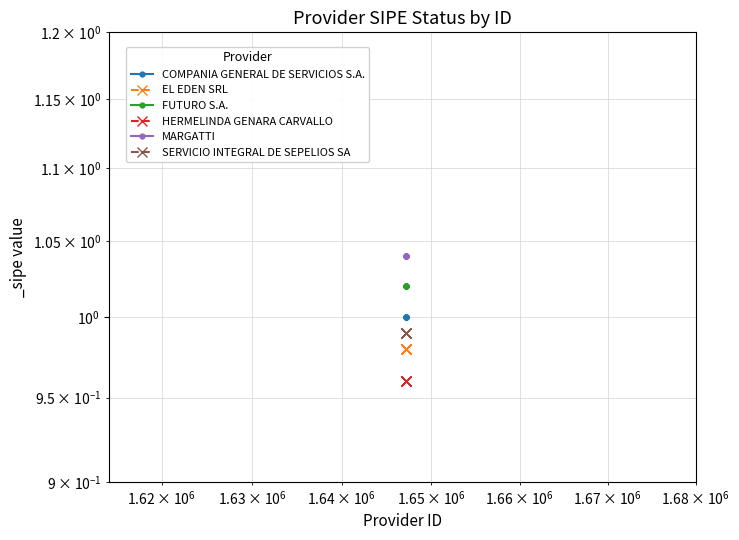

Is the value of COMPANIA GENERAL DE SERVICIOS S.A. at $\mathdefault{10^{7}}$ greater than the value of EL EDEN SRL at 4?

Yes